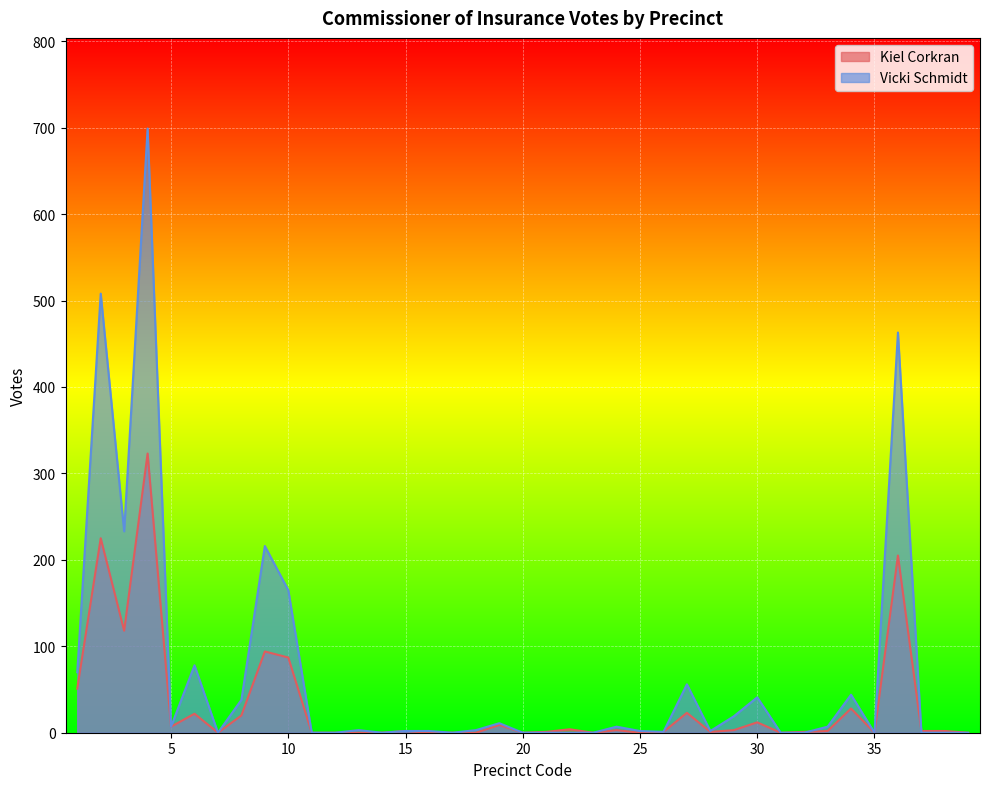

Which series changed the most between 9 and 32?

Vicki Schmidt